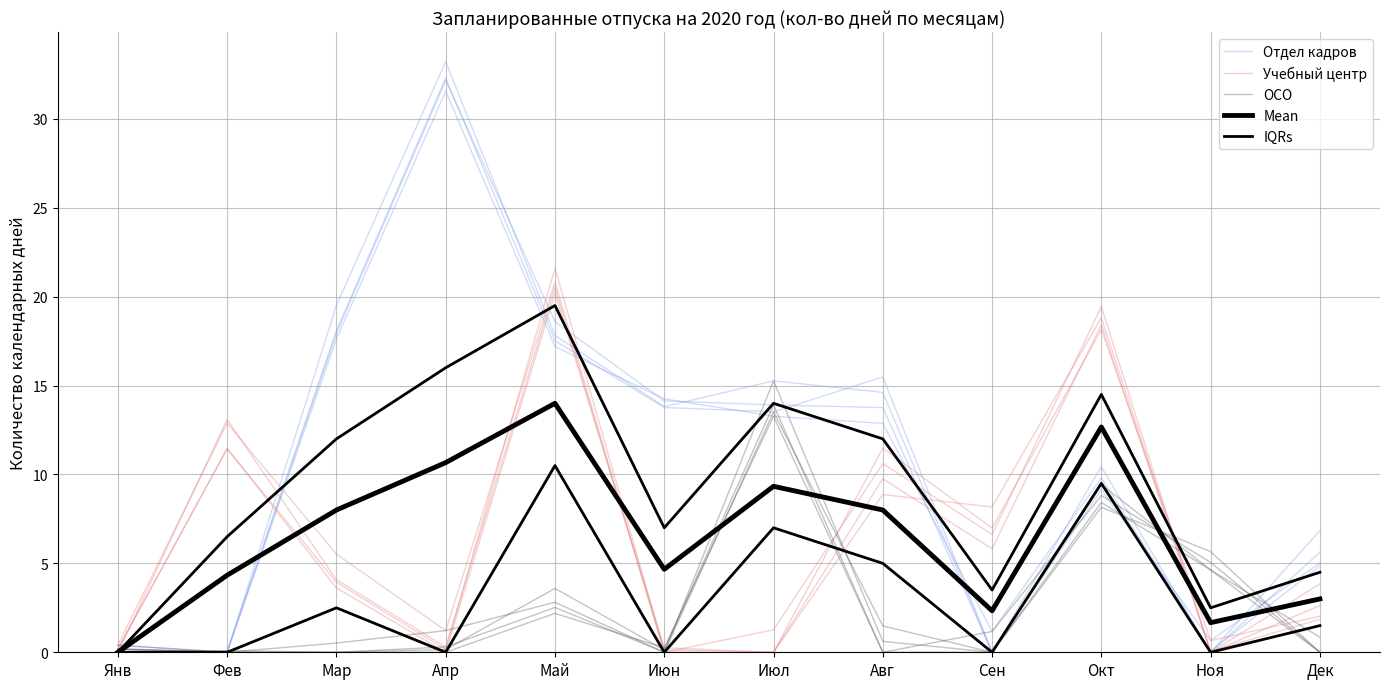

What is the average value of the Учебный центр series?

6.8